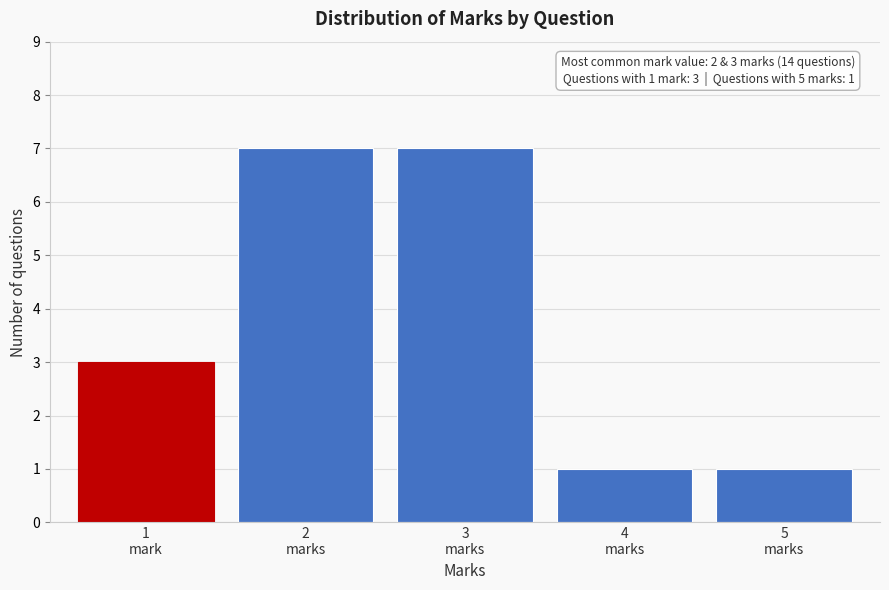

Reading right to left, extract all data points from this chart.

1	1	7	7	3